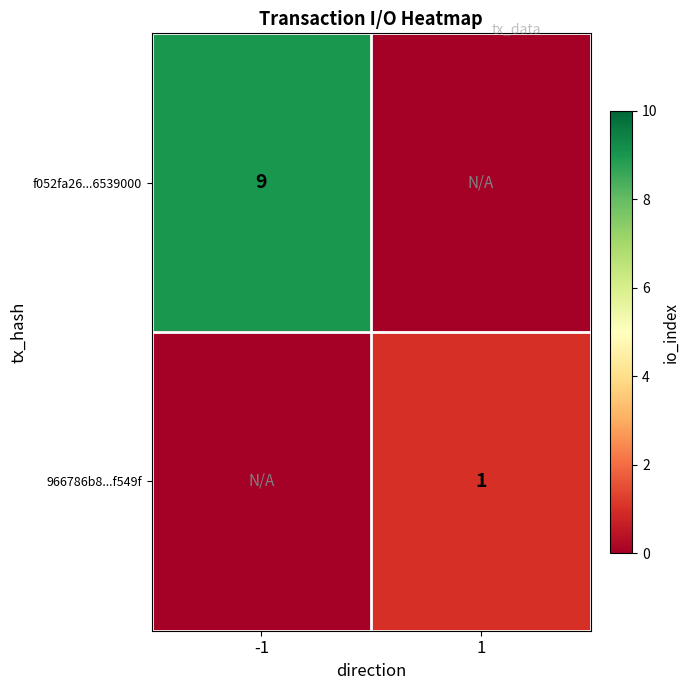

At how many categories does at least one series exceed 5?

1